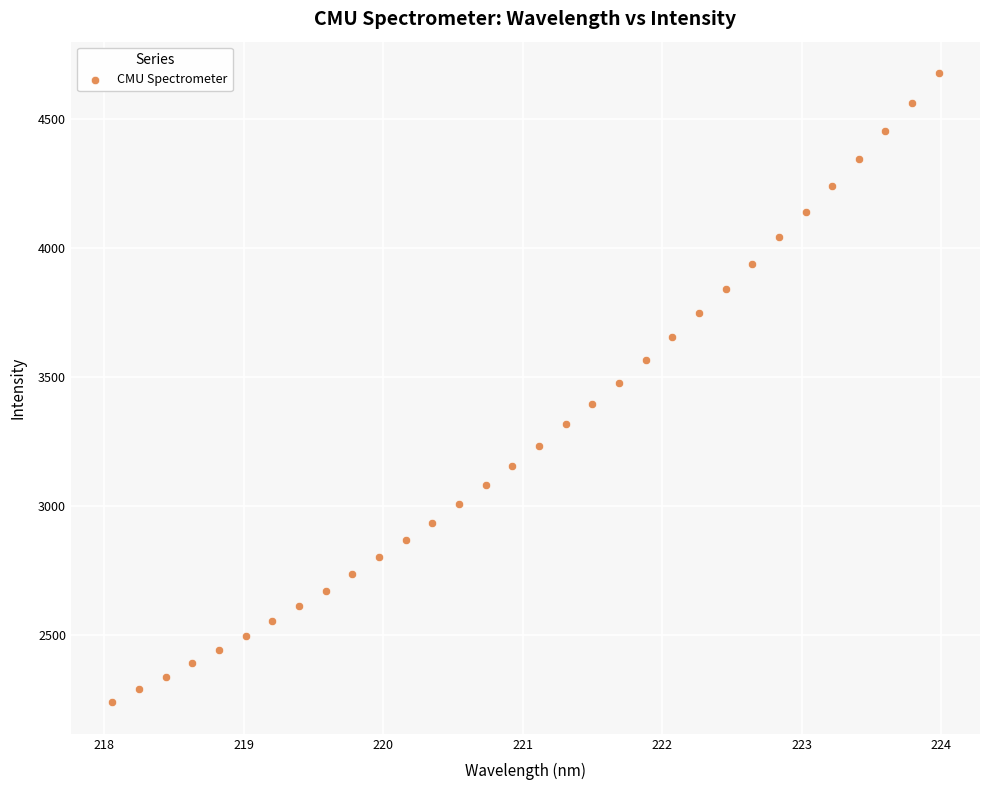

What is the range of X values (max minus min)?

5.9